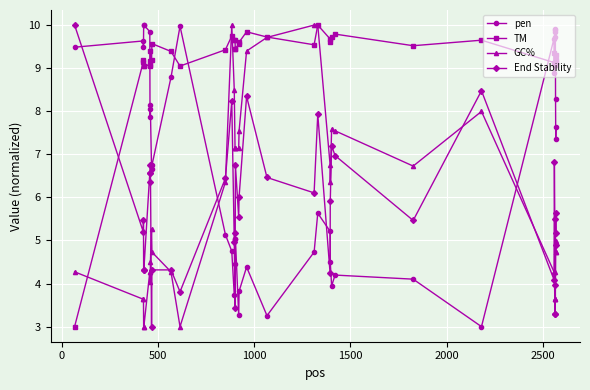

How many data points in TM are less than 9?

1